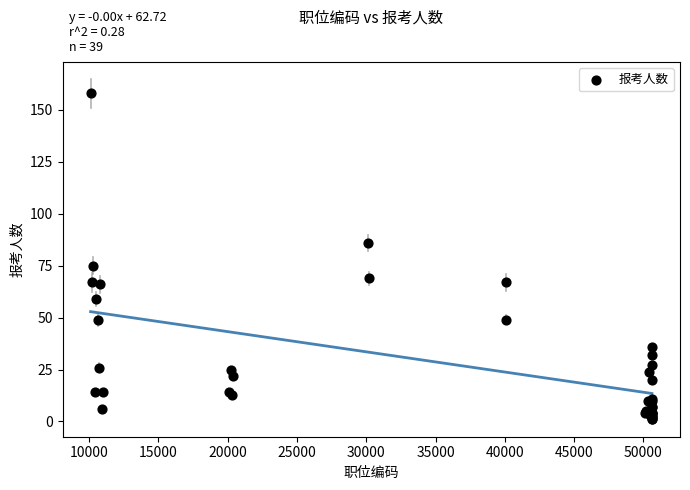

What Y value in the scatter plot is closest to 79?

75